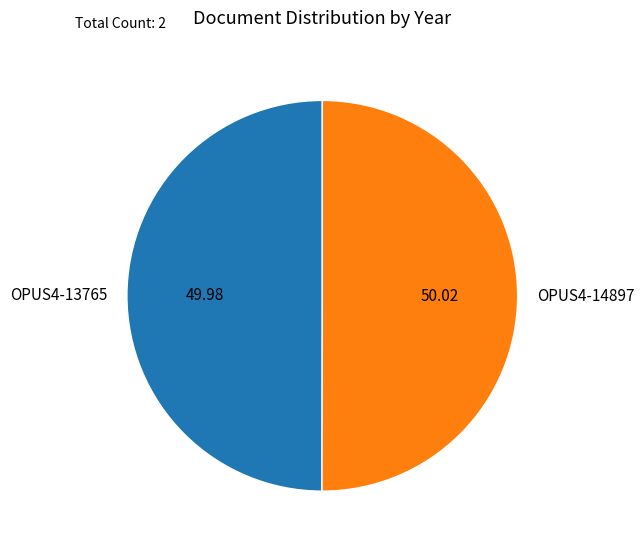

What is the ratio of the value at OPUS4-14897 to the value at OPUS4-13765?

1.0